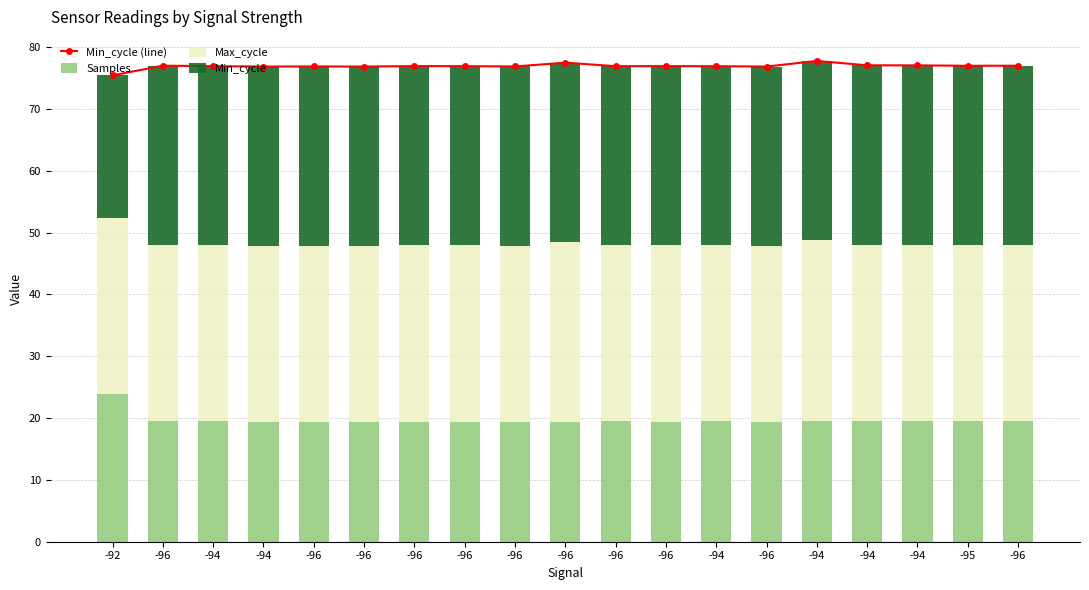

What is the total value across all series at -96?

154.0